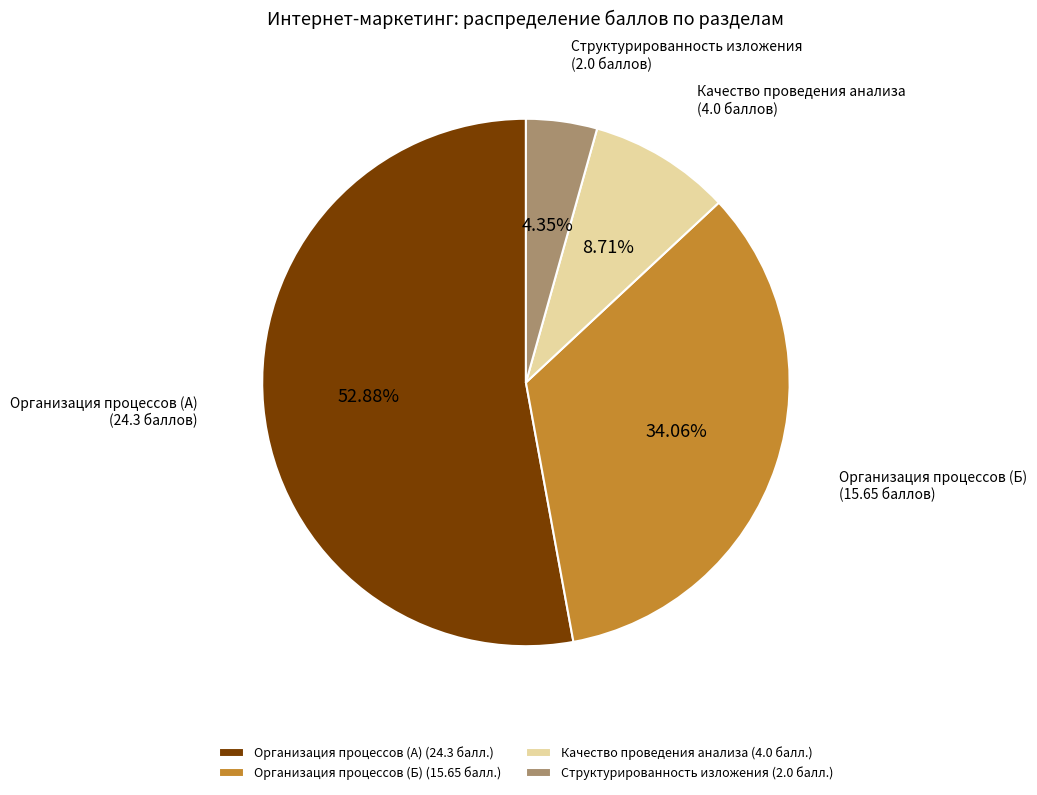

Which category has the smallest portion of the pie?

Структурированность изложения